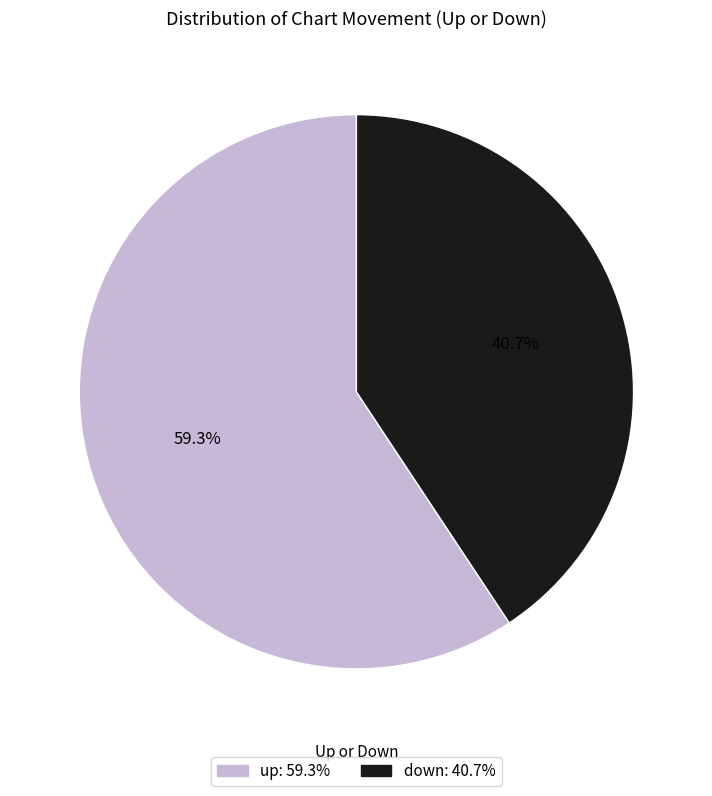

To the nearest percent, what is the difference between the up and down slice percentages?

19%